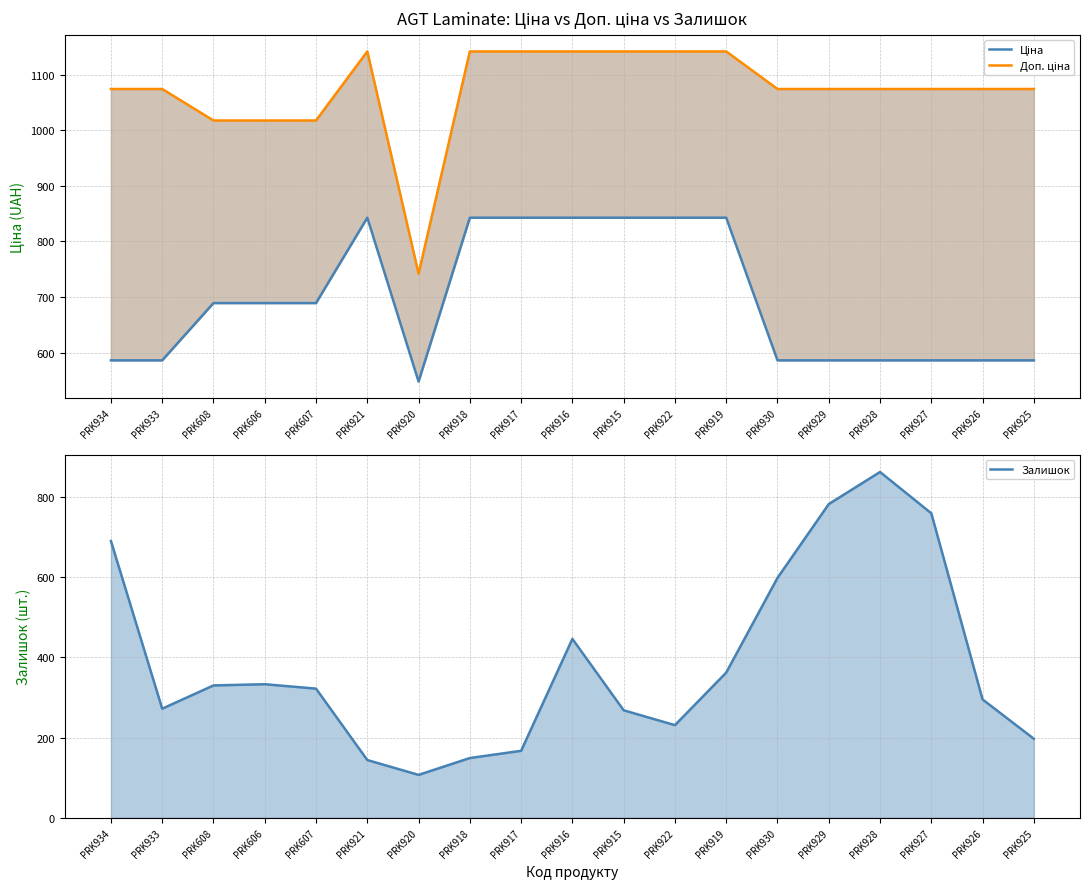

The value of Доп. ціна at PRK921 is 1142.1. True or false?

True